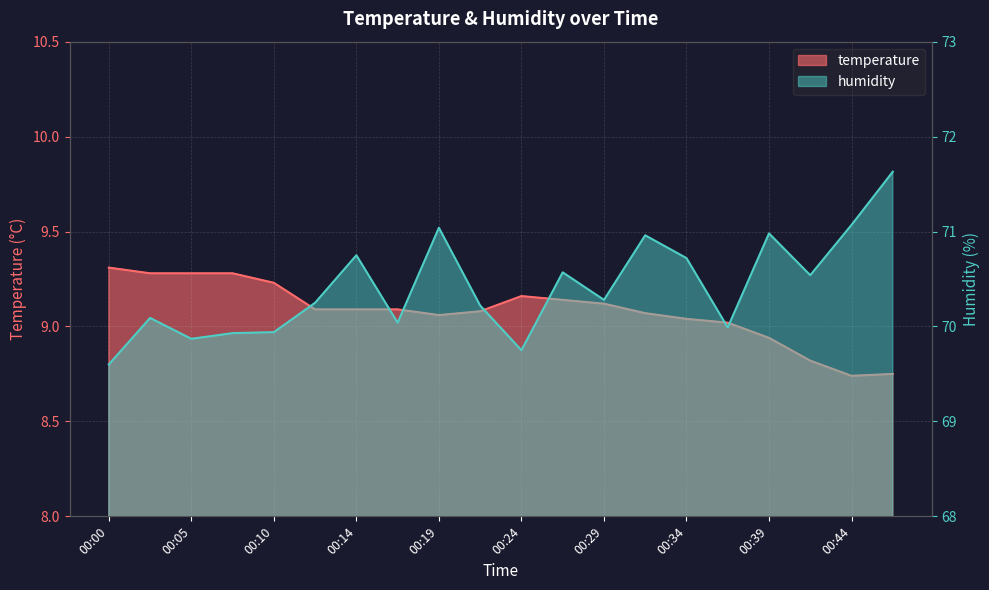

True or false: humidity and temperature intersect in this chart.

False